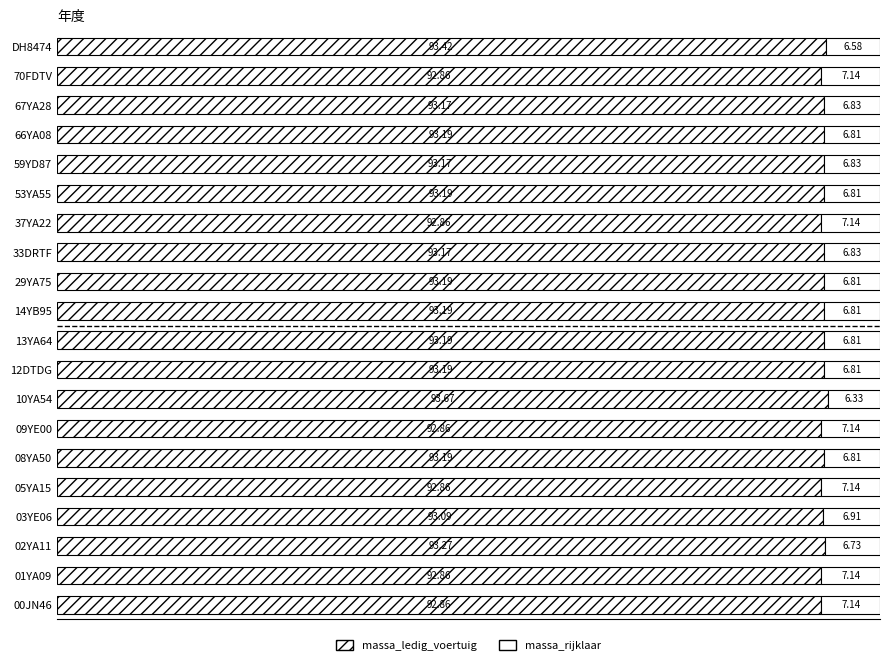

Count the massa_rijklaar values in the range 6 to 7.

14